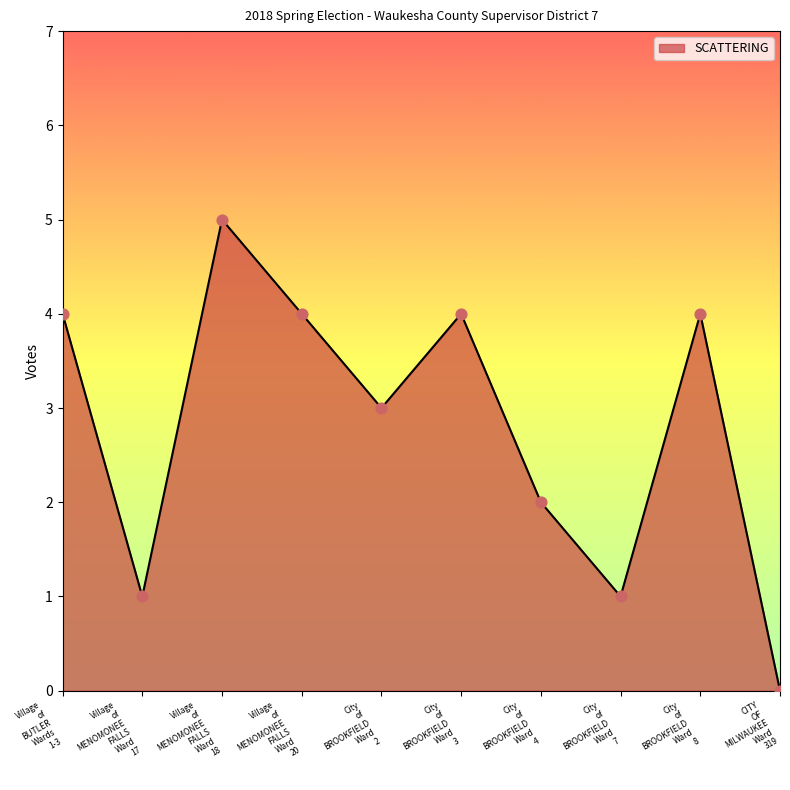

What is the greatest value displayed?

5